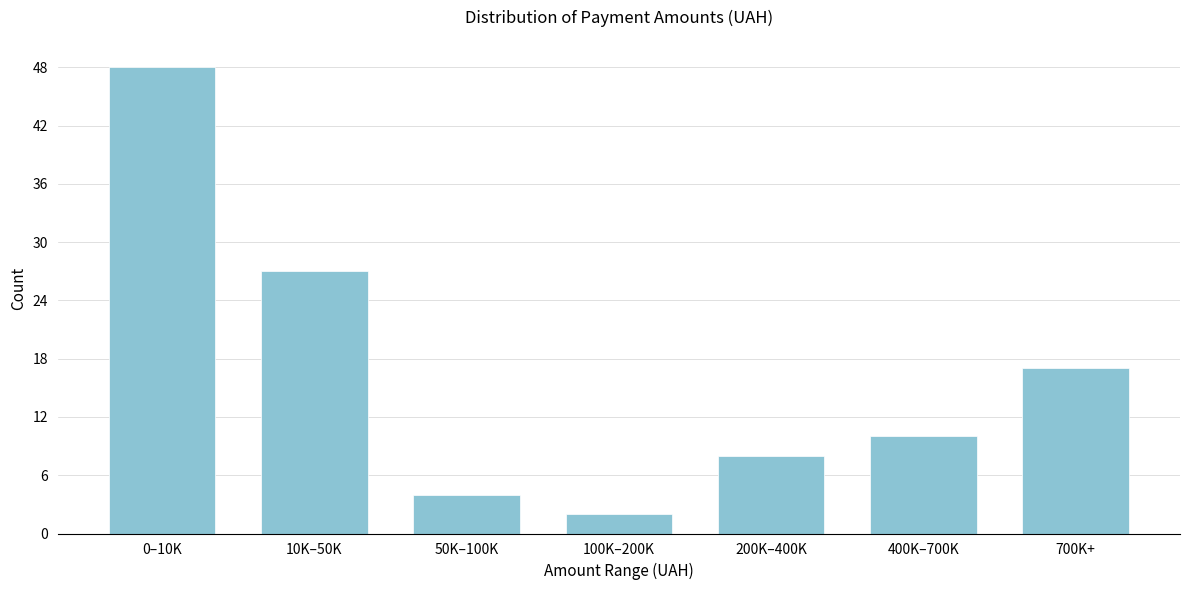

Reading right to left, extract all data points from this chart.

700K+=17	400K–700K=10	200K–400K=8	100K–200K=2	50K–100K=4	10K–50K=27	0–10K=48